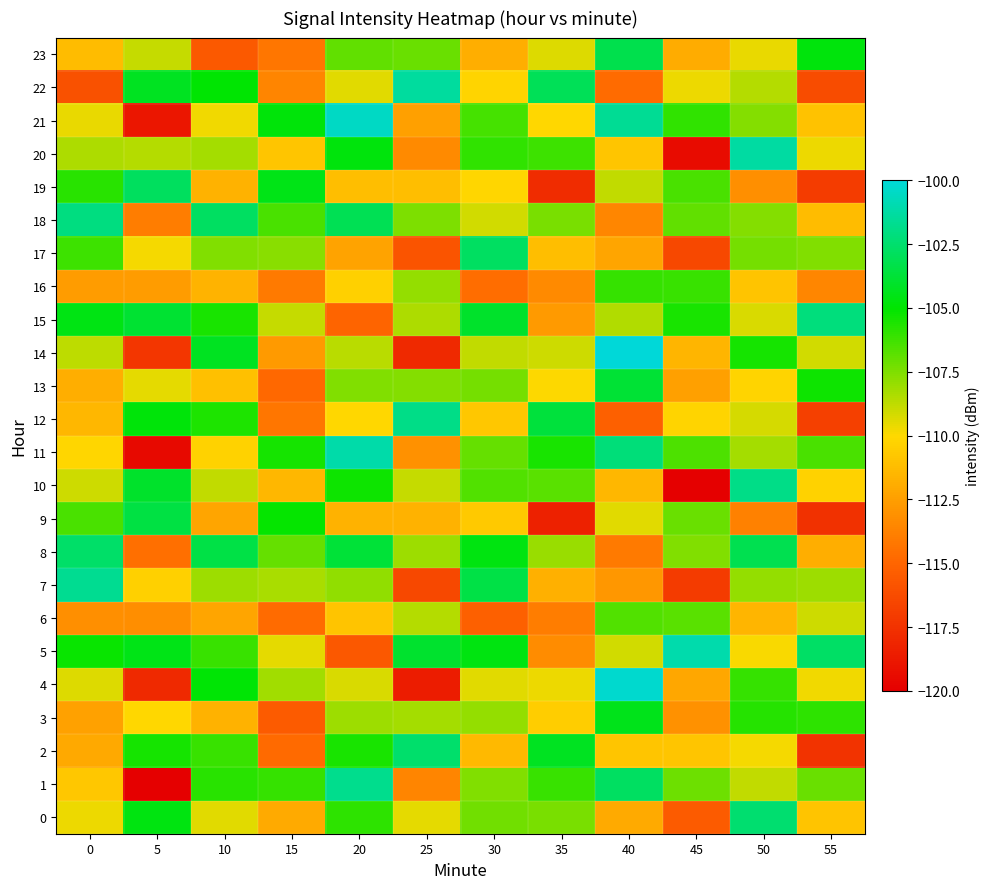

Which category has the lowest value across all series?

5